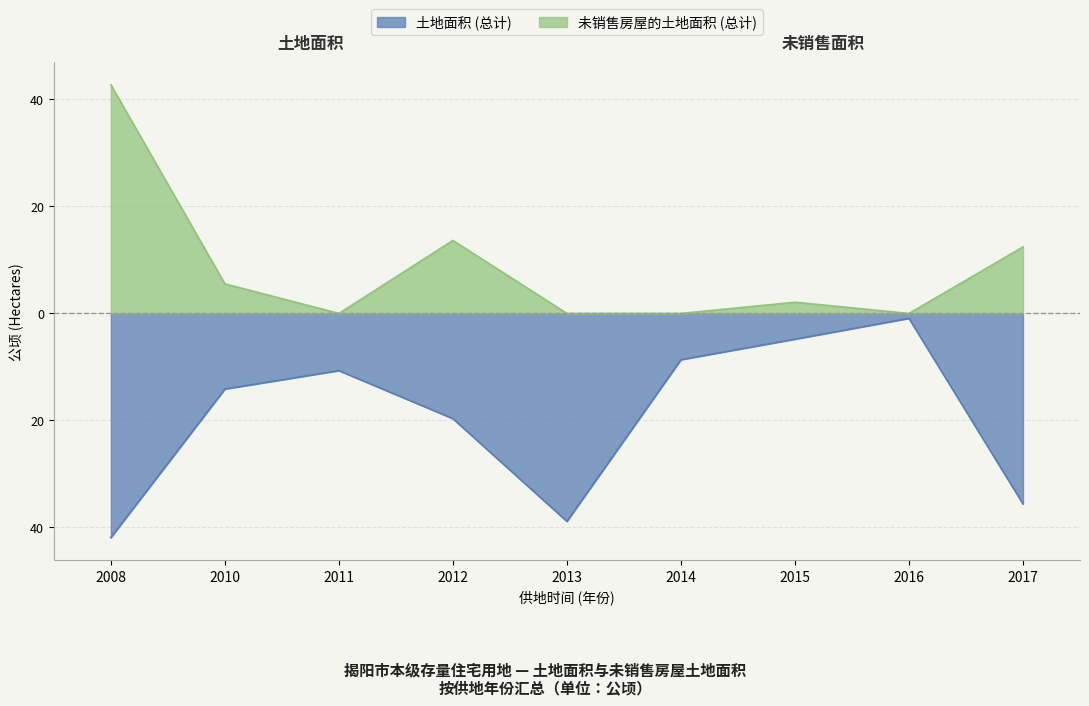

In 未销售房屋的土地面积 (总计), how many points are lower than both neighbors (excluding endpoints)?

2